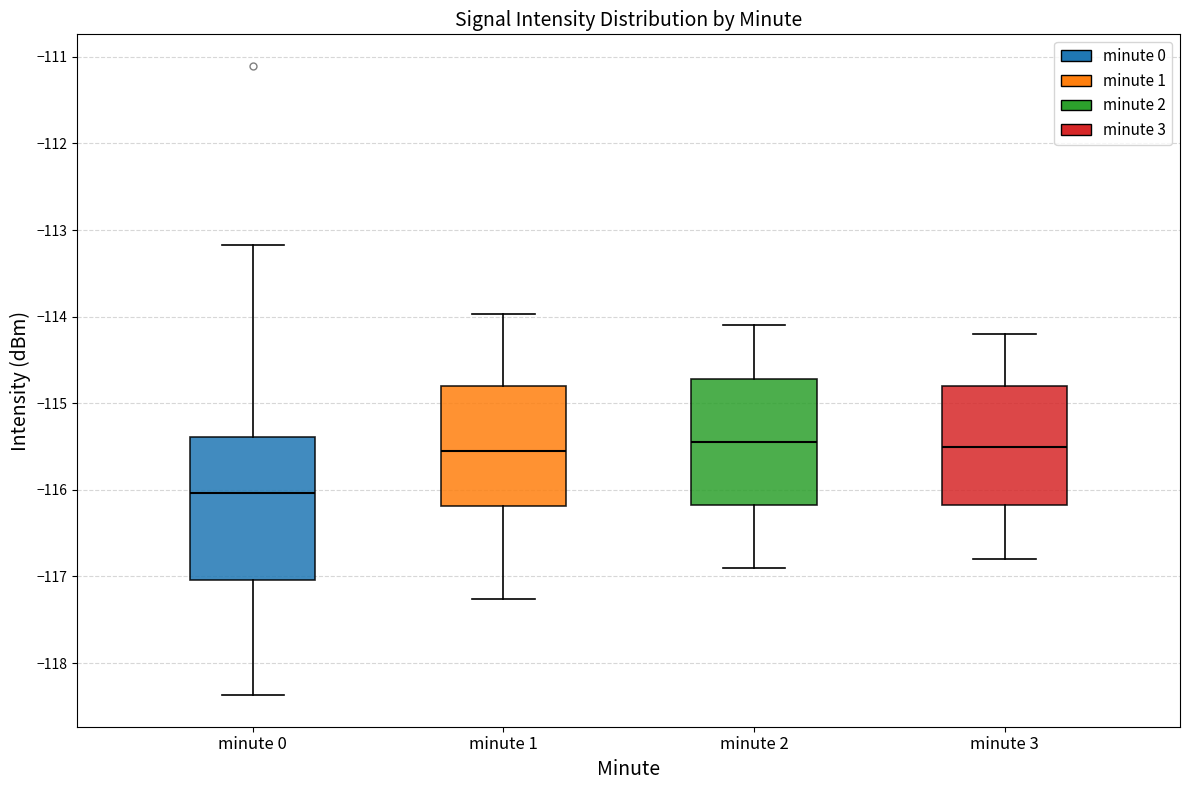

Reading left to right, transcribe this box plot: for each box, give where its median line is, the range the box spans, and where its two whiskers end, as read against the y-axis. The values are not printed on the chart, so give them approximately, as read against the axis.

minute 0: median -116.0, box -117.0 to -115.4, whiskers -118.4 to -113.2
minute 1: median -115.5, box -116.2 to -114.8, whiskers -117.3 to -114.0
minute 2: median -115.4, box -116.2 to -114.7, whiskers -116.9 to -114.1
minute 3: median -115.5, box -116.2 to -114.8, whiskers -116.8 to -114.2